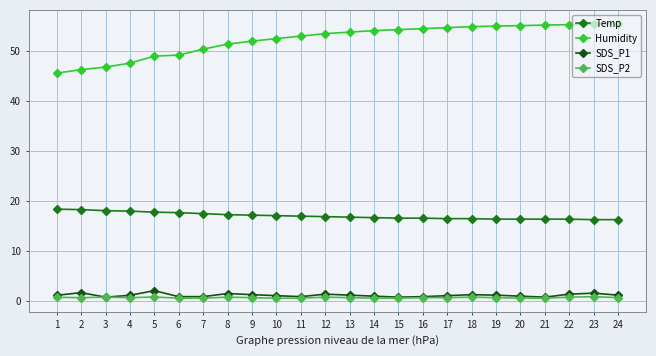

What are all the series names shown in the legend?

Temp, Humidity, SDS_P1, SDS_P2